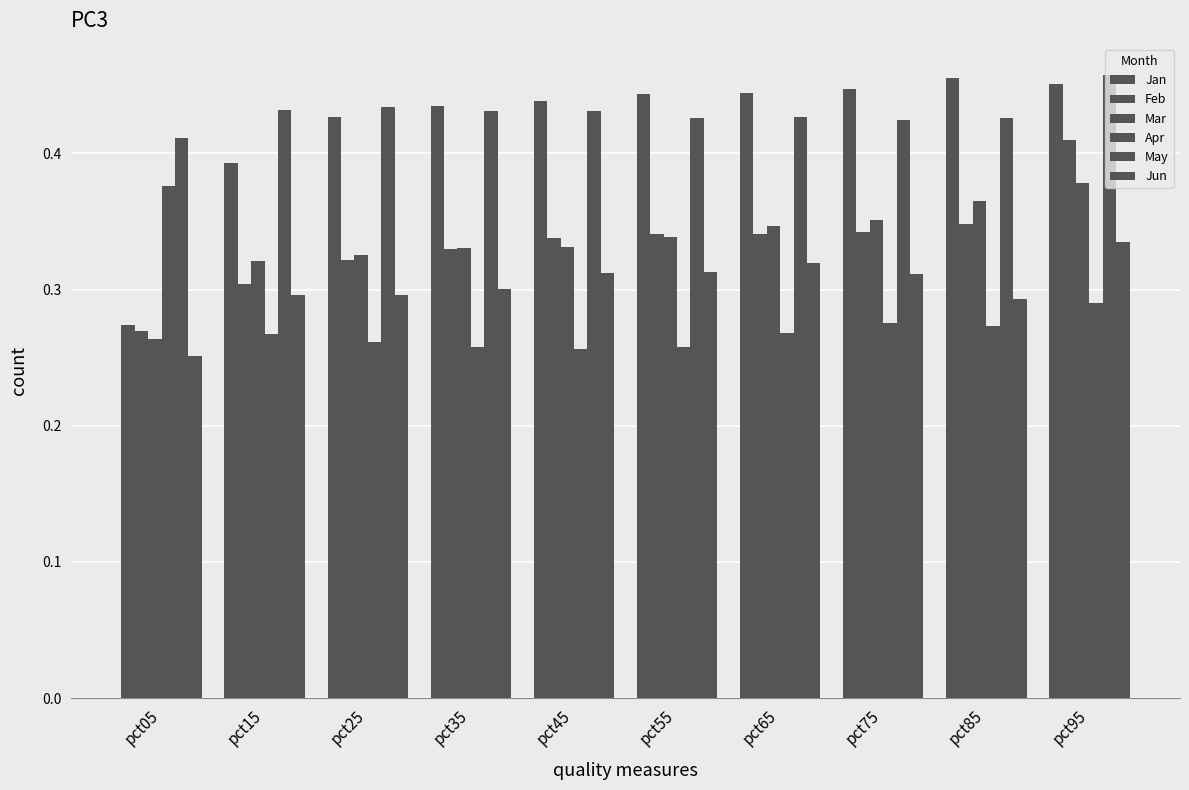

Are the bars horizontal?

No